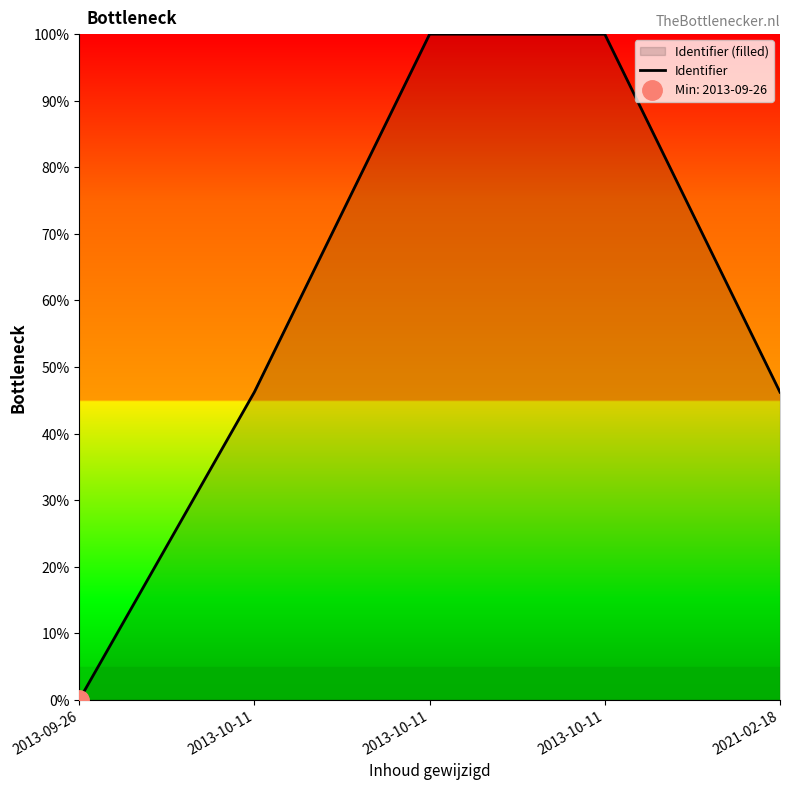

At which category does the data reach its first local peak?

2013-10-11